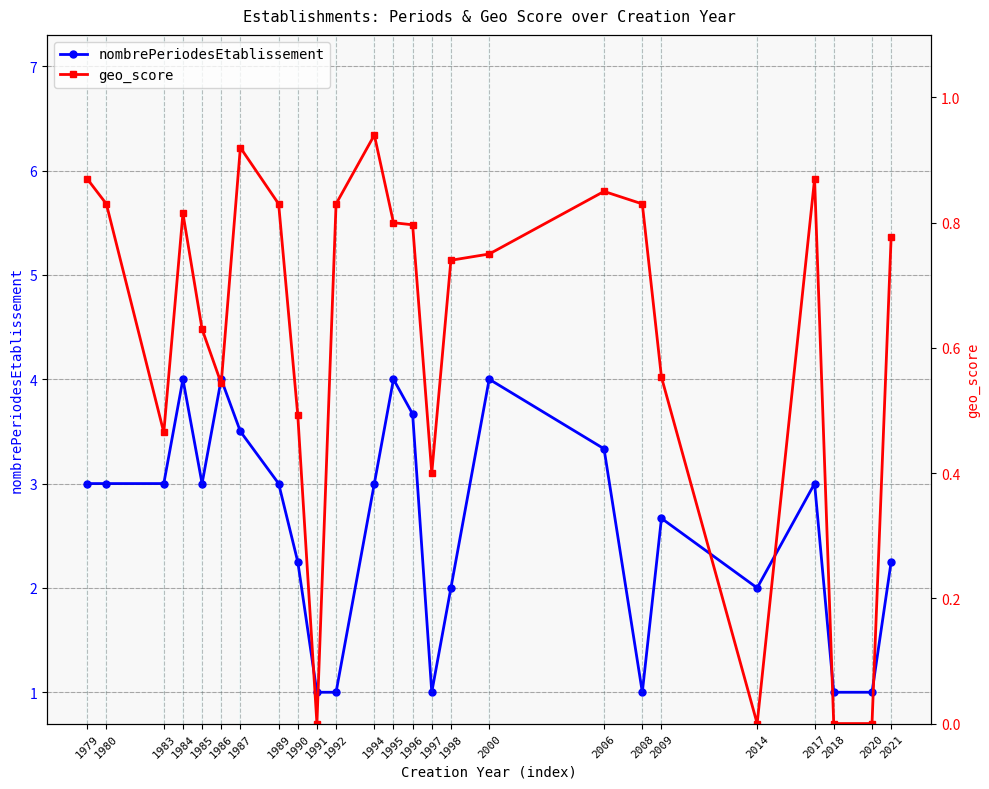

How many values in the nombrePeriodesEtablissement series are below 3?

11